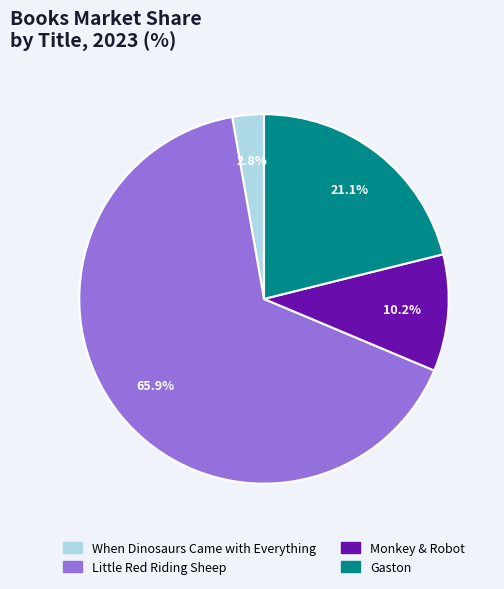

Between Little Red Riding Sheep and Monkey & Robot, which is larger?

Little Red Riding Sheep